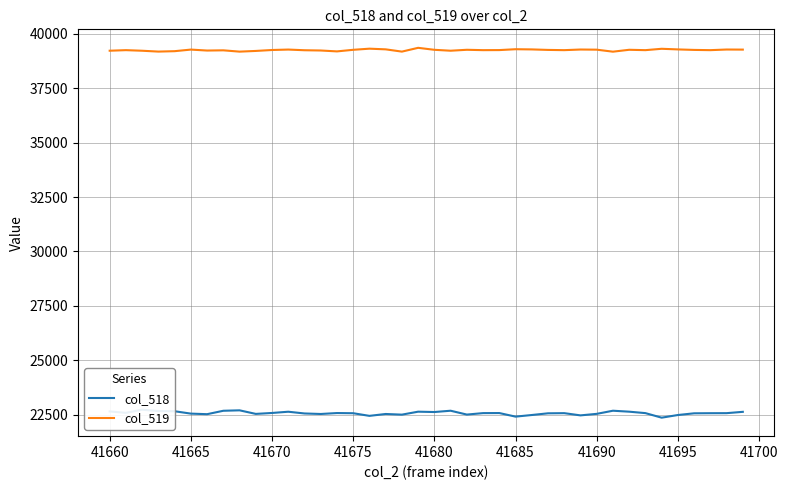

What is the difference between the second highest and minimum values in the col_518 series?

337